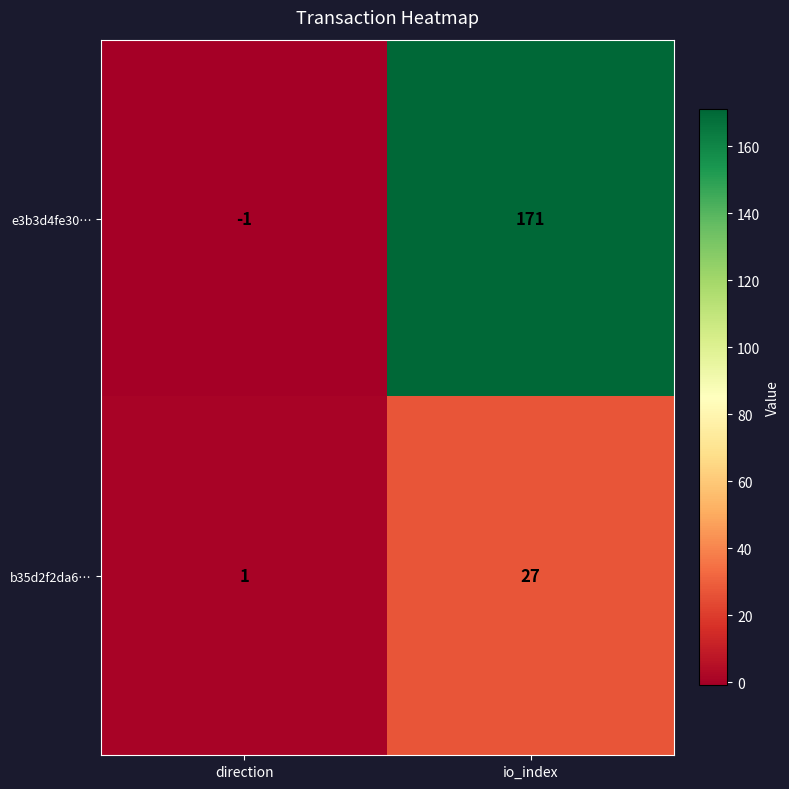

How many distinct data groups are displayed?

2